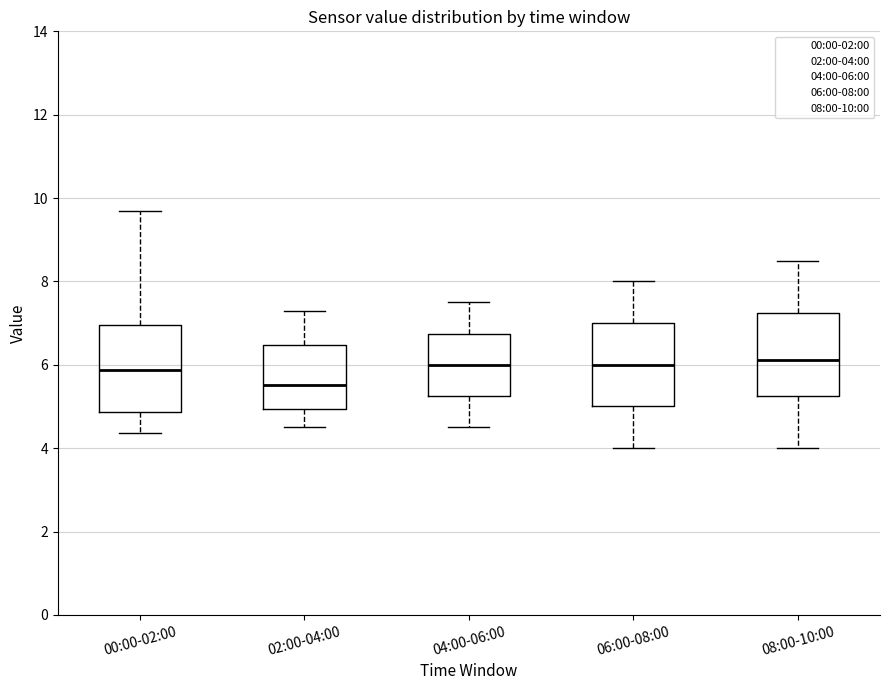

Reading left to right, transcribe this box plot: for each box, give where its median line is, the range the box spans, and where its two whiskers end, as read against the y-axis. The values are not printed on the chart, so give them approximately, as read against the axis.

00:00-02:00: median 5.8, box 4.8 to 7.0, whiskers 4.4 to 9.8
02:00-04:00: median 5.6, box 5.0 to 6.4, whiskers 4.6 to 7.4
04:00-06:00: median 6.0, box 5.2 to 6.8, whiskers 4.6 to 7.6
06:00-08:00: median 6.0, box 5.0 to 7.0, whiskers 4.0 to 8.0
08:00-10:00: median 6.2, box 5.2 to 7.2, whiskers 4.0 to 8.6